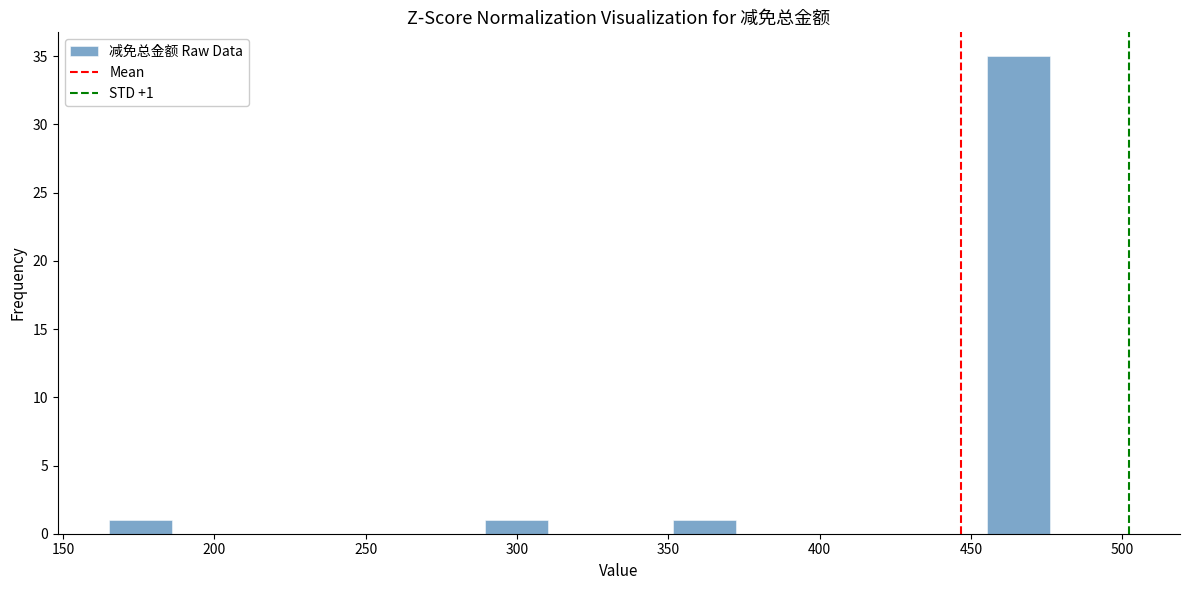

Which range on the x-axis has the tallest bar?

455 to 475